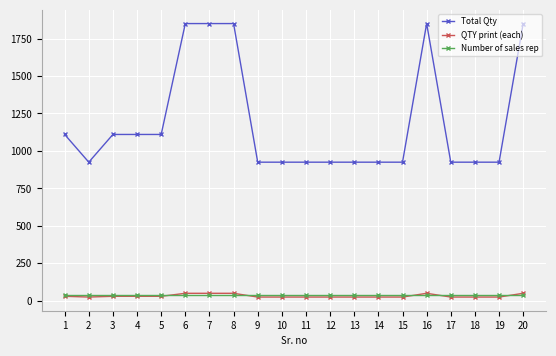

What is the minimum value shown in the chart?

25